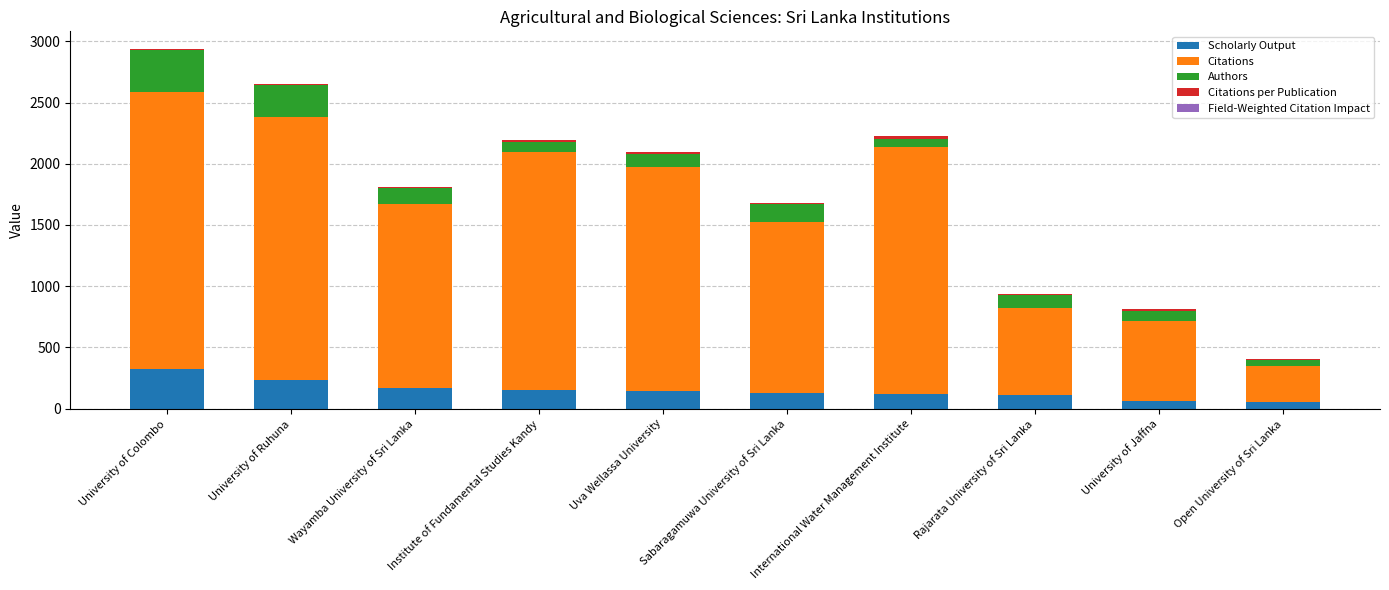

Which category has the highest value in the Scholarly Output series?

University of Colombo